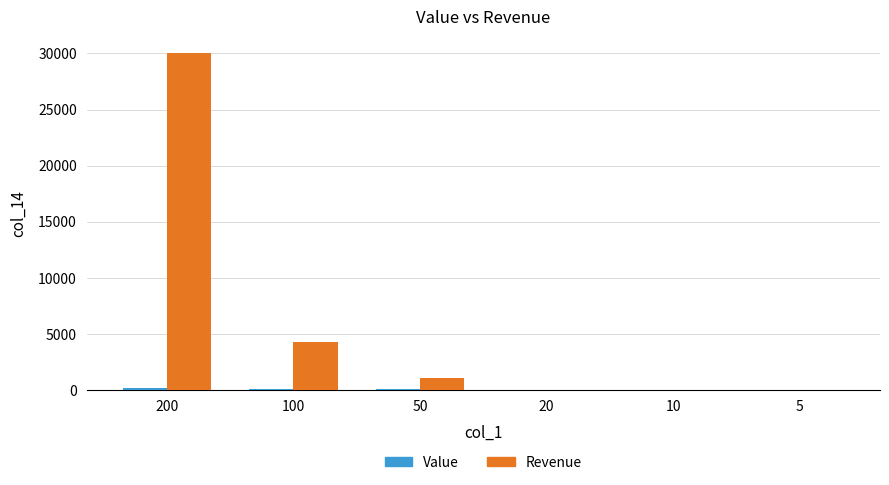

Which series has the largest total across all categories?

Revenue